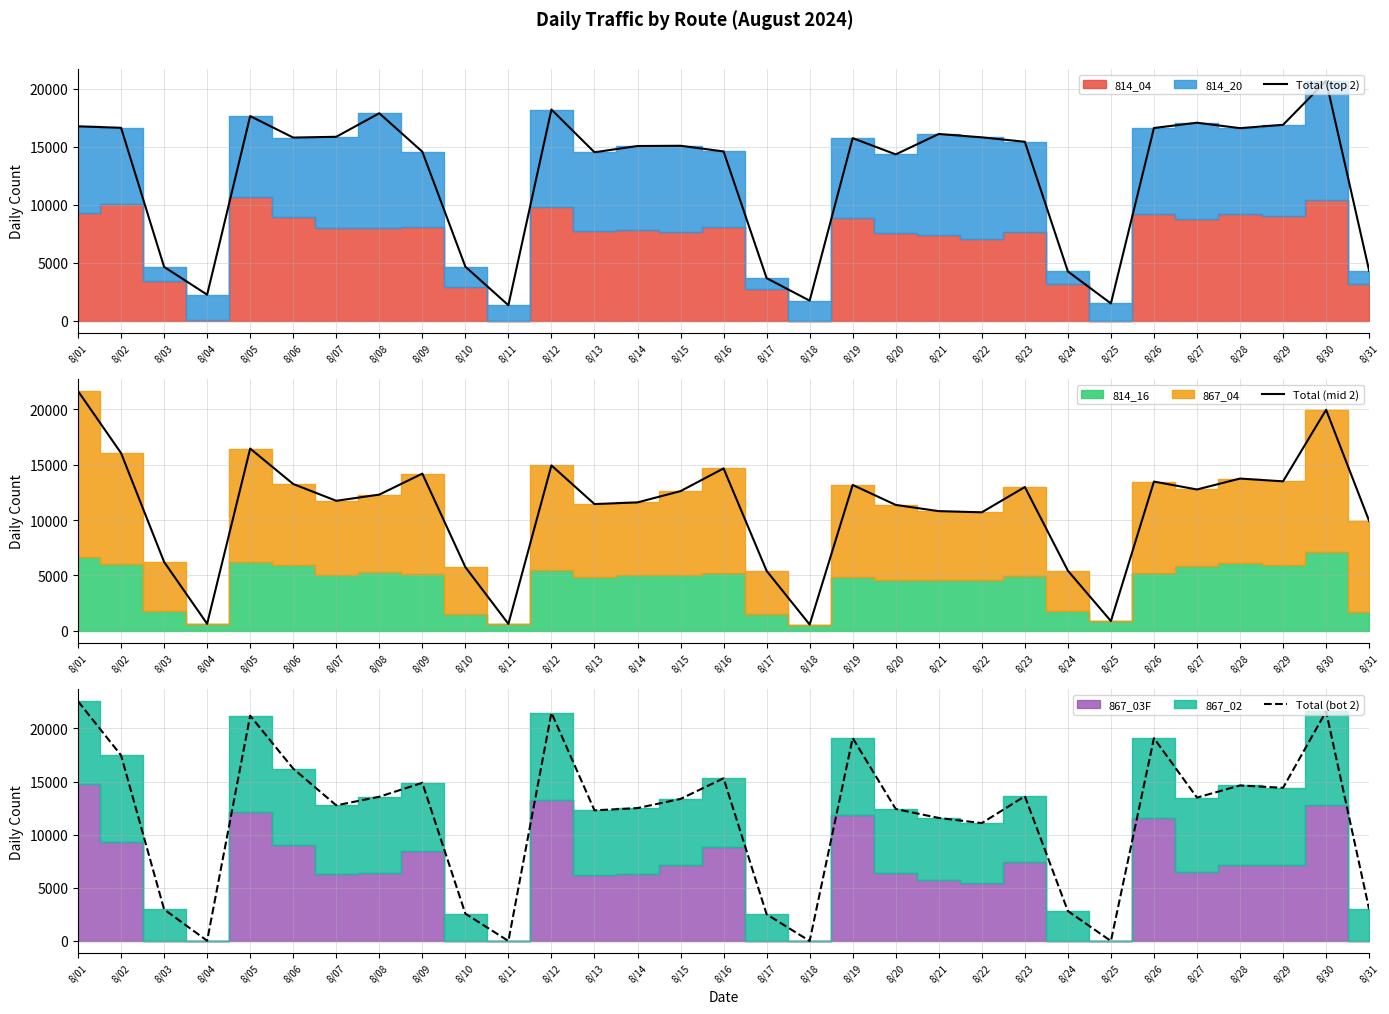

What is the highest value of the Total (top 2) series?

20685